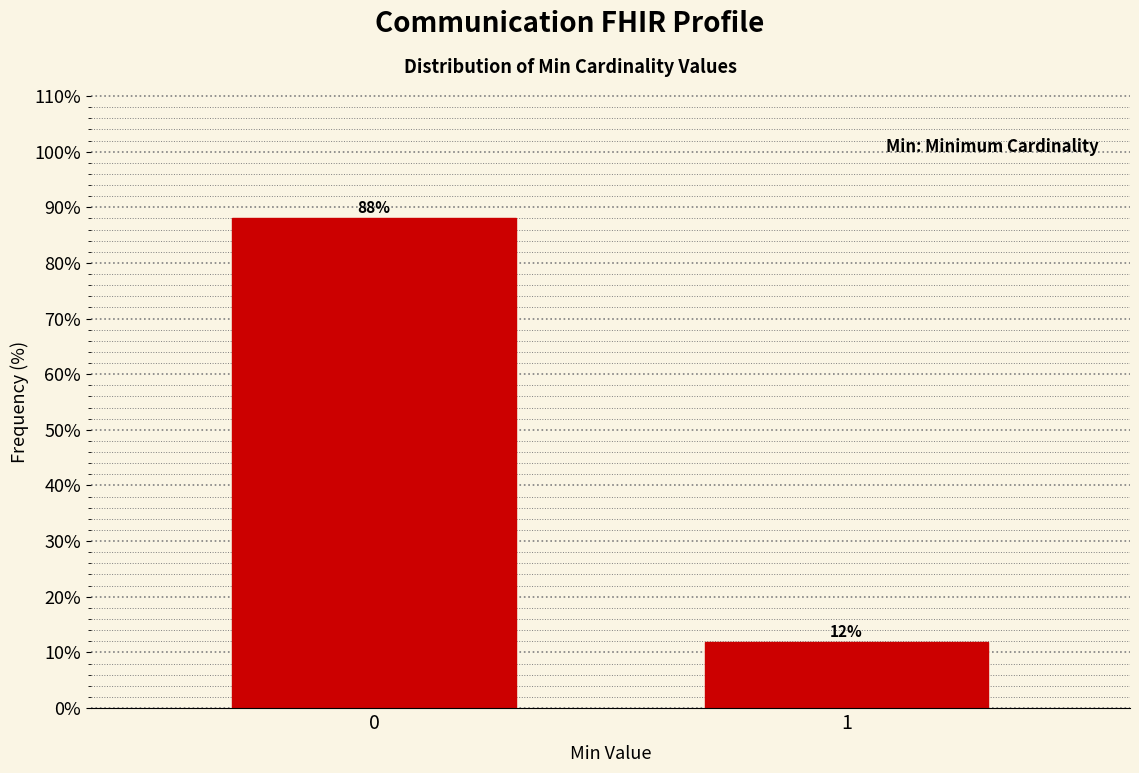

Rank the categories by value from lowest to highest.

1, 0